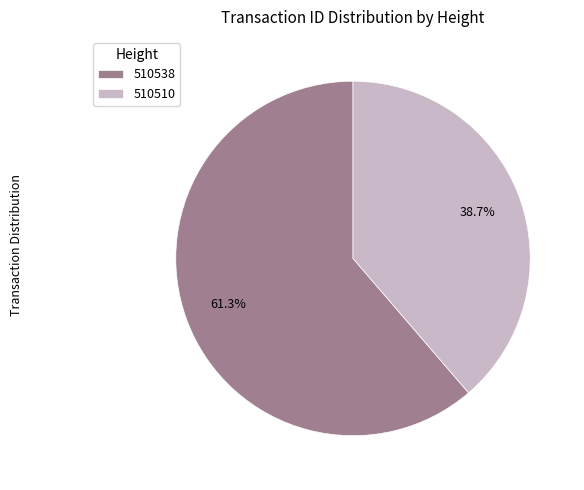

Which category has the smallest portion of the pie?

510510